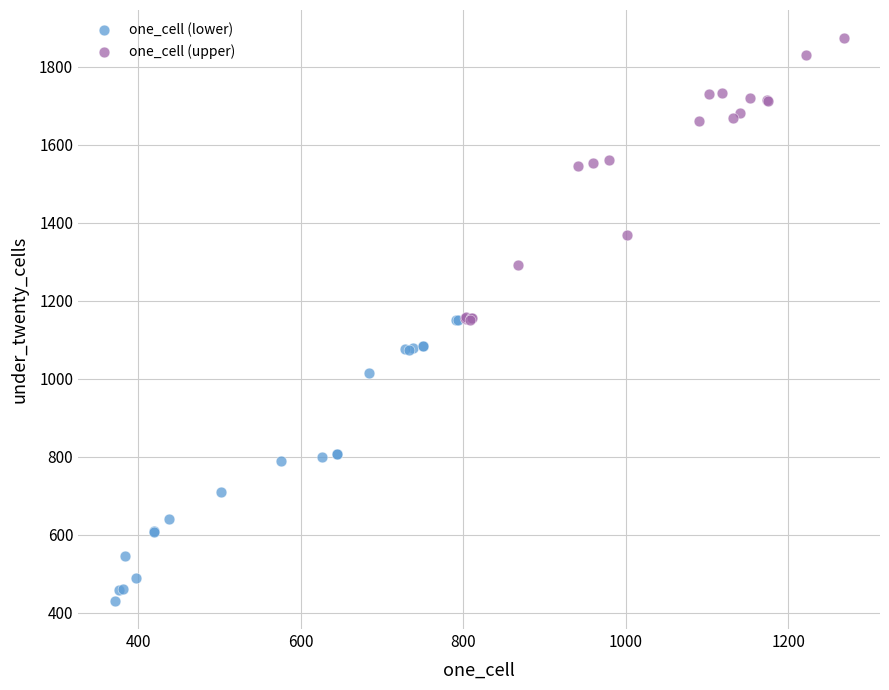

Which series reaches the minimum Y coordinate?

one_cell (lower)